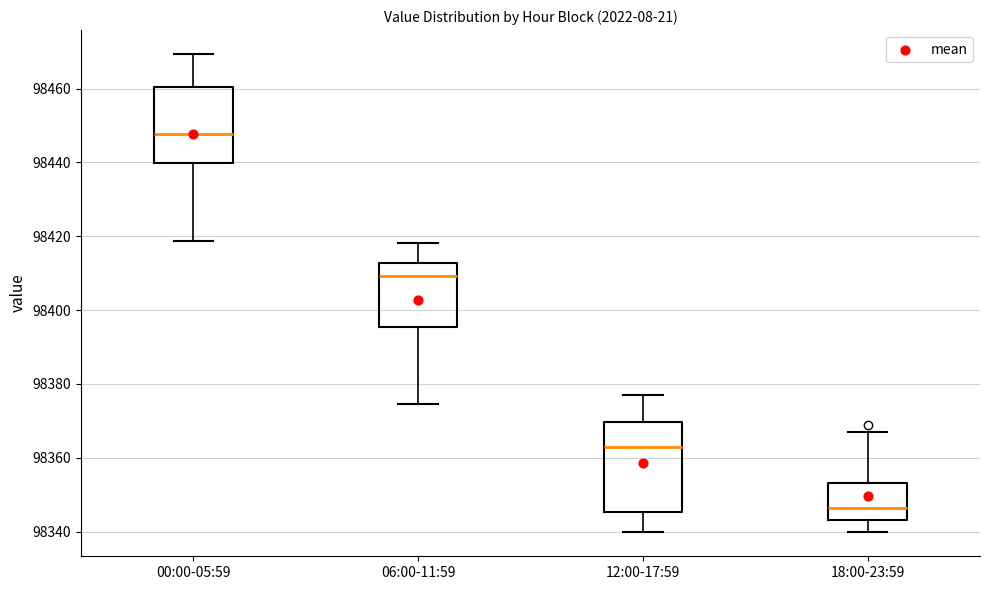

Which box is the tallest, from its lower edge to its upper edge?

12:00-17:59